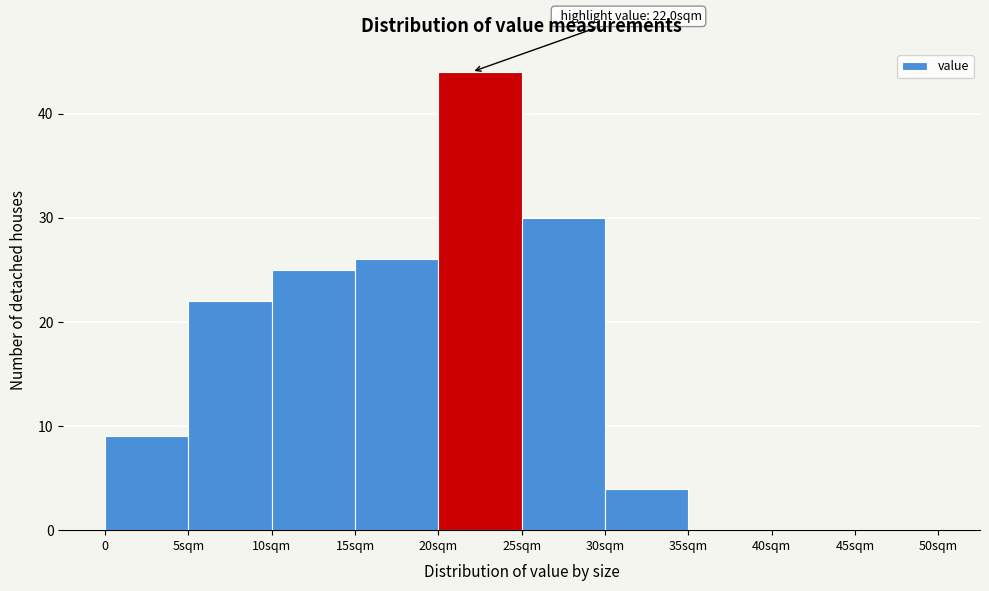

Reading left to right, extract all data points from this chart.

0=9	5sqm=22	10sqm=25	15sqm=26	20sqm=44	25sqm=30	30sqm=4	35sqm=0	40sqm=0	45sqm=0